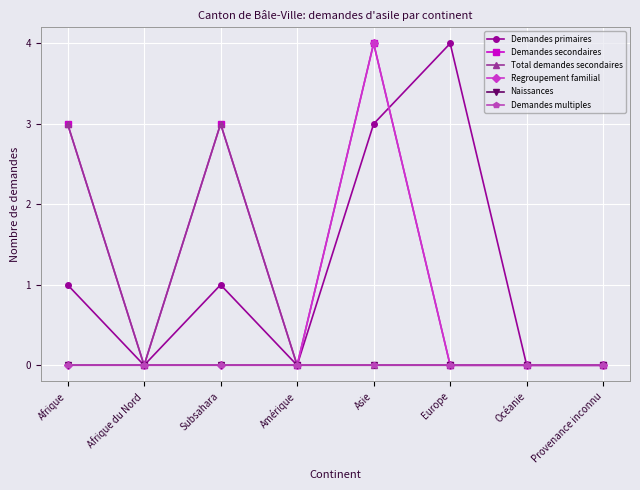

Is the value of Demandes secondaires at Amérique greater than the value of Total demandes secondaires at Asie?

No